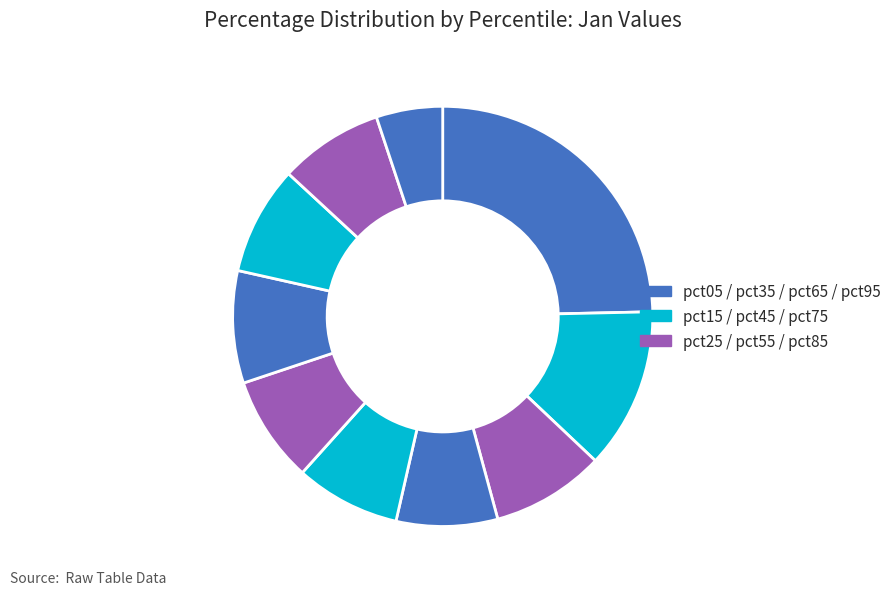

How many slices are in this pie chart?

10